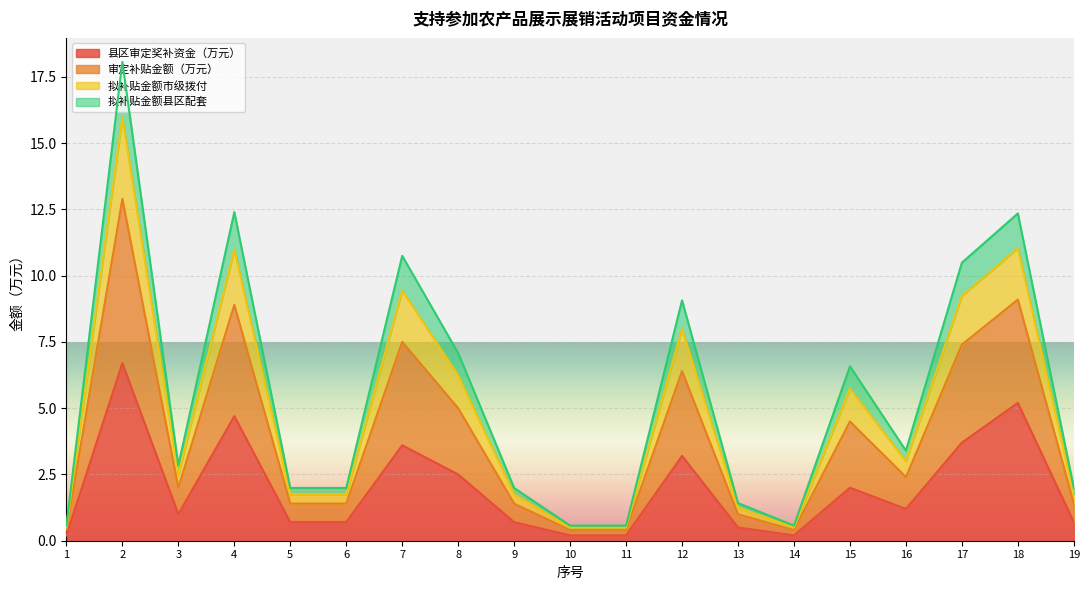

Which label corresponds to the smallest value in the chart?

1